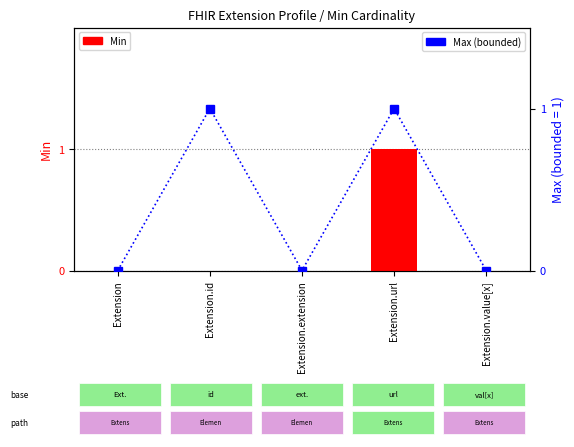

What is the spread (max minus min) of values at Extension.id?

1